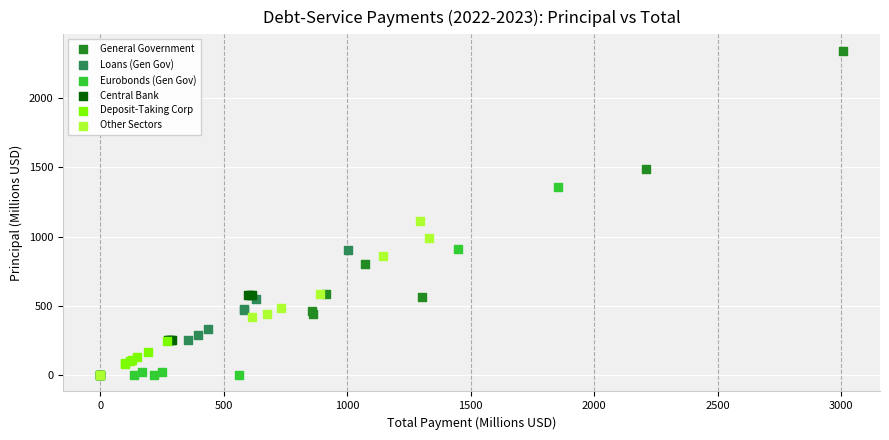

Which series contains the highest Y value?

General Government